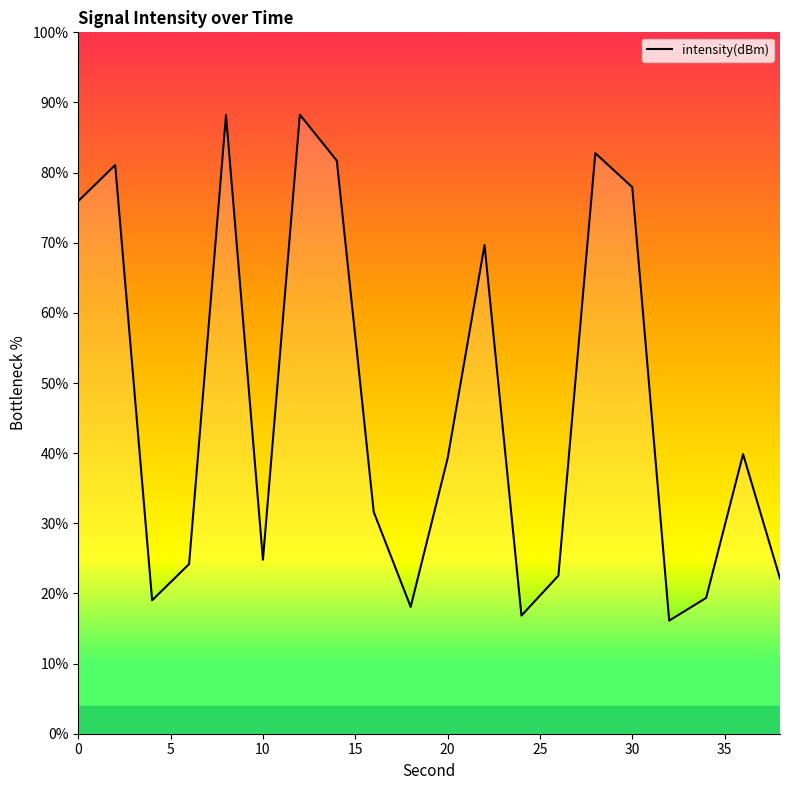

Does the chart have visible grid lines?

No